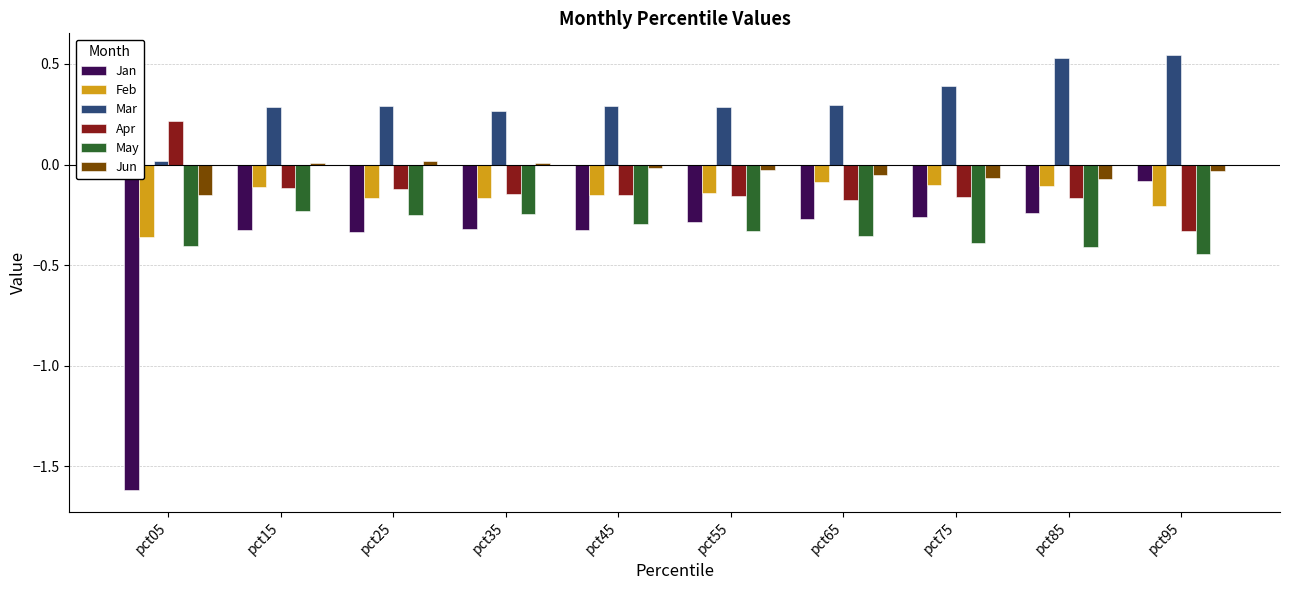

At which label does Apr reach its minimum?

pct95